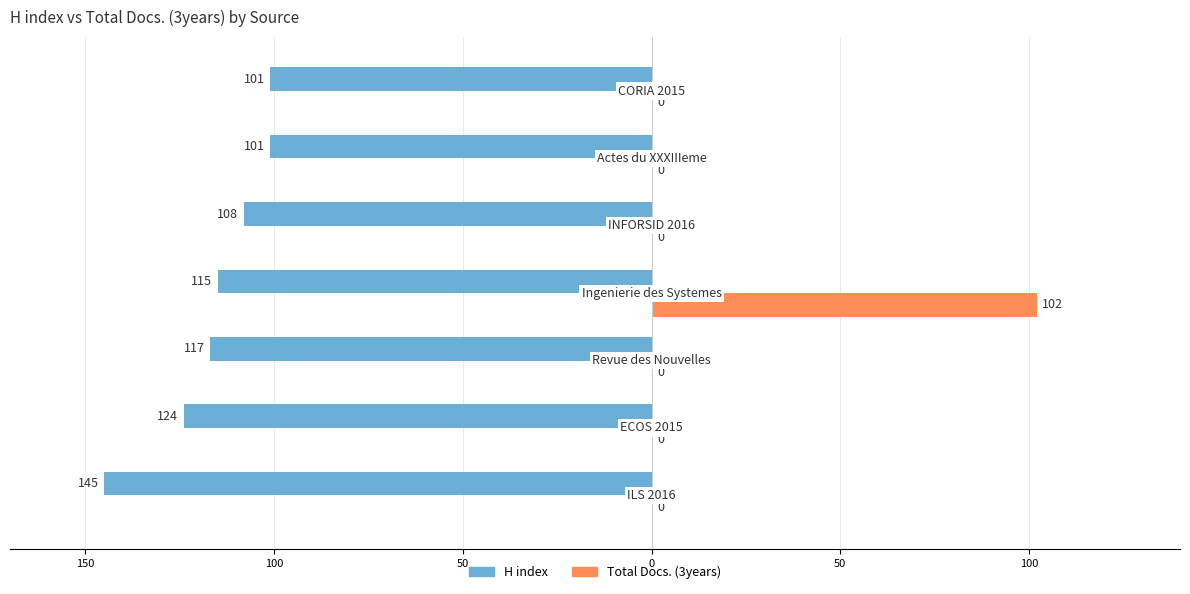

What are all the series names shown in the legend?

H index, Total Docs. (3years)